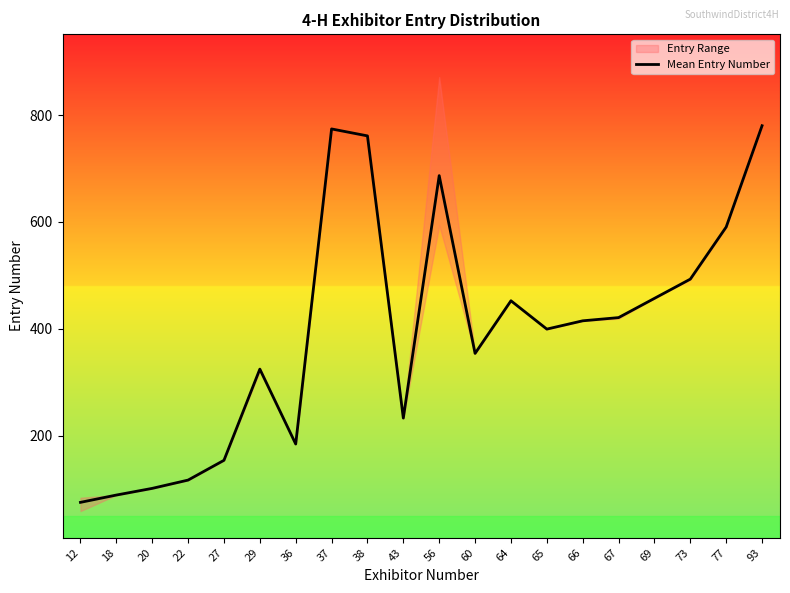

Where does the data first go above 415?

37